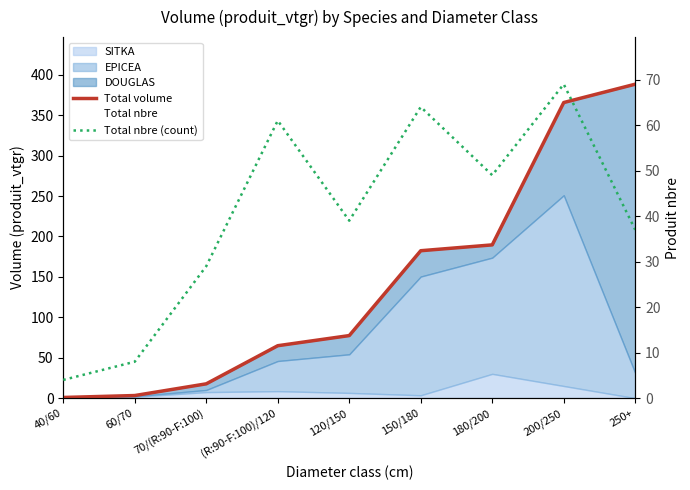

What is the difference between the maximum and minimum values in the Total nbre (count) series?

65.0